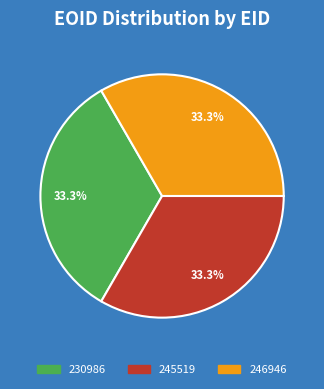

What is the ratio of the value at 245519 to the value at 230986?

1.0